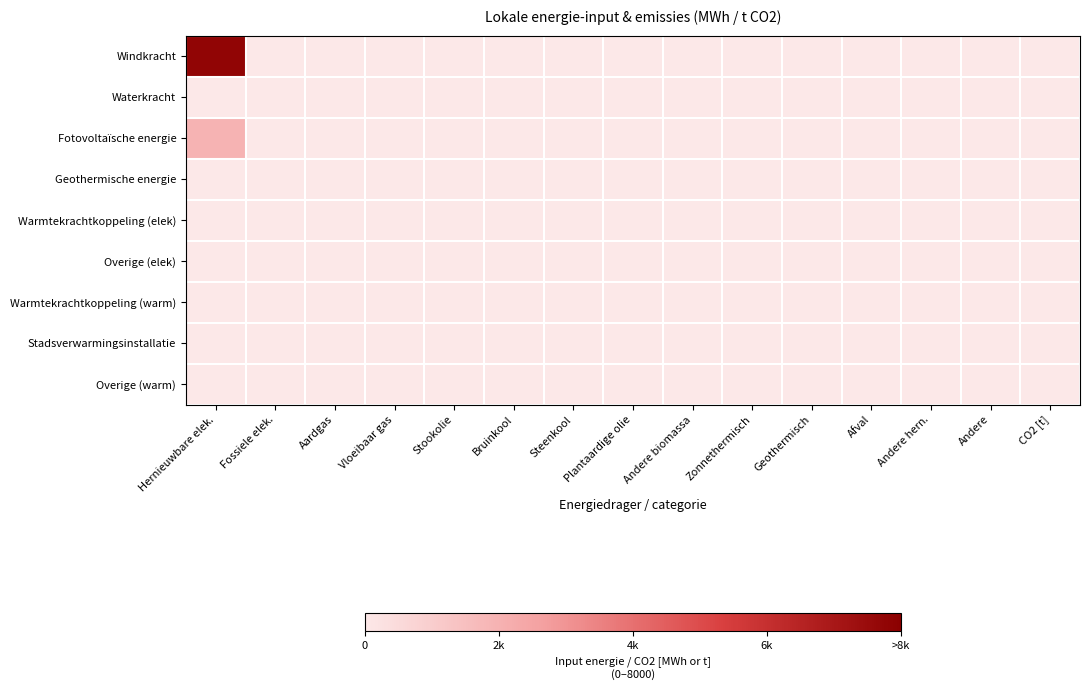

Between Andere and Fossiele elek., which is larger?

Andere